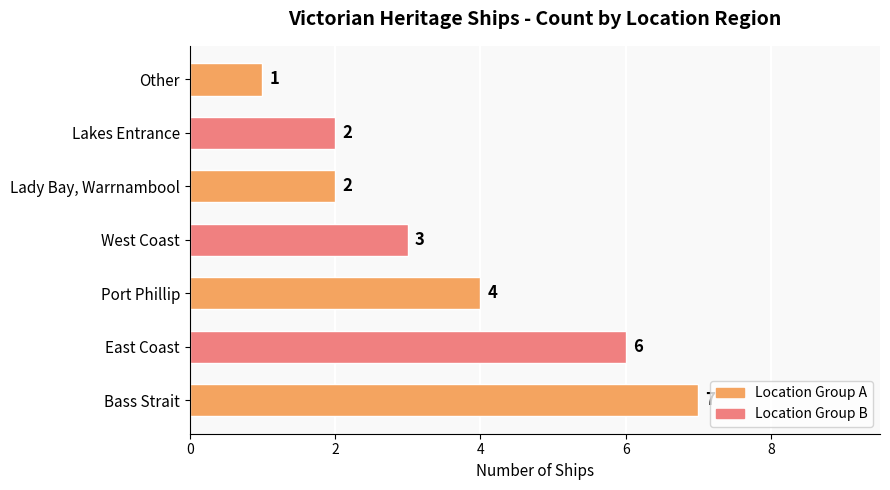

The value at Bass Strait is 10. True or false?

False